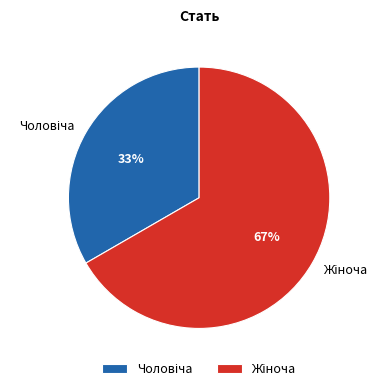

Is there a majority slice in this chart?

Yes